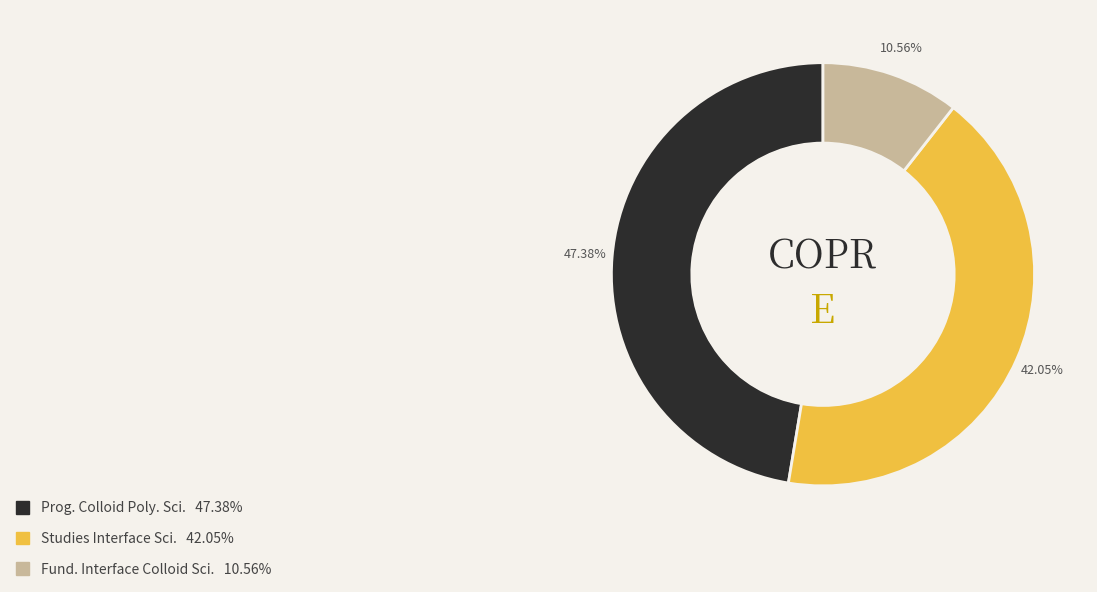

Is there any slice that represents more than half of the pie?

No